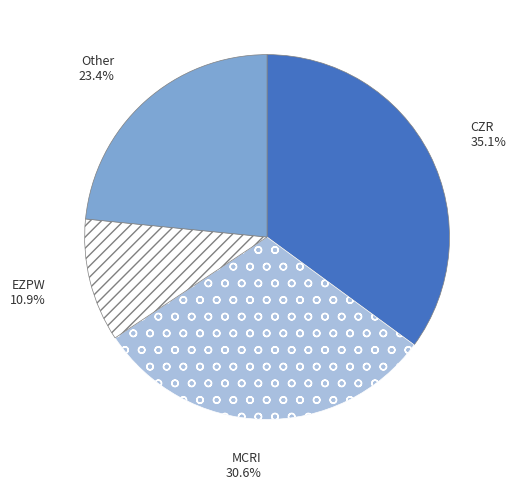

Count the number of slices in the pie.

4